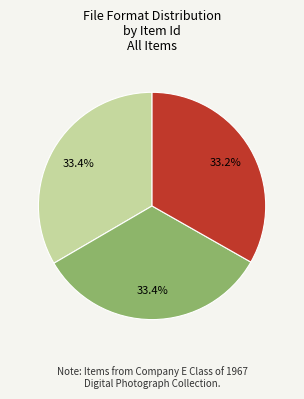

Is there any slice that represents more than half of the pie?

No